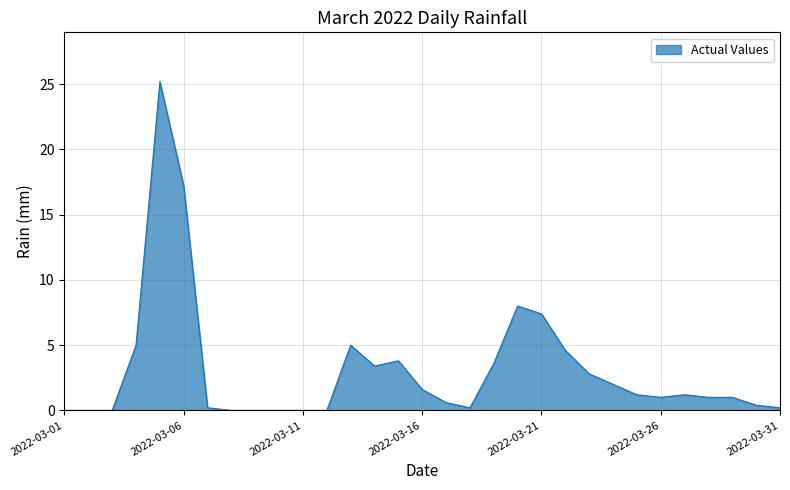

What is the greatest value displayed?

25.2